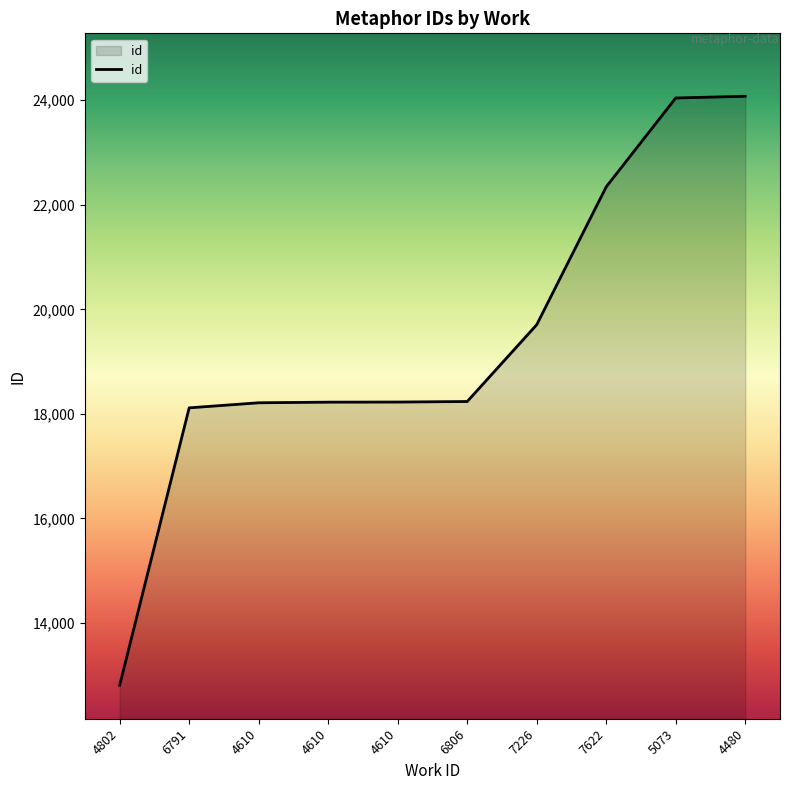

What is the difference between the second highest and second lowest values?

5927